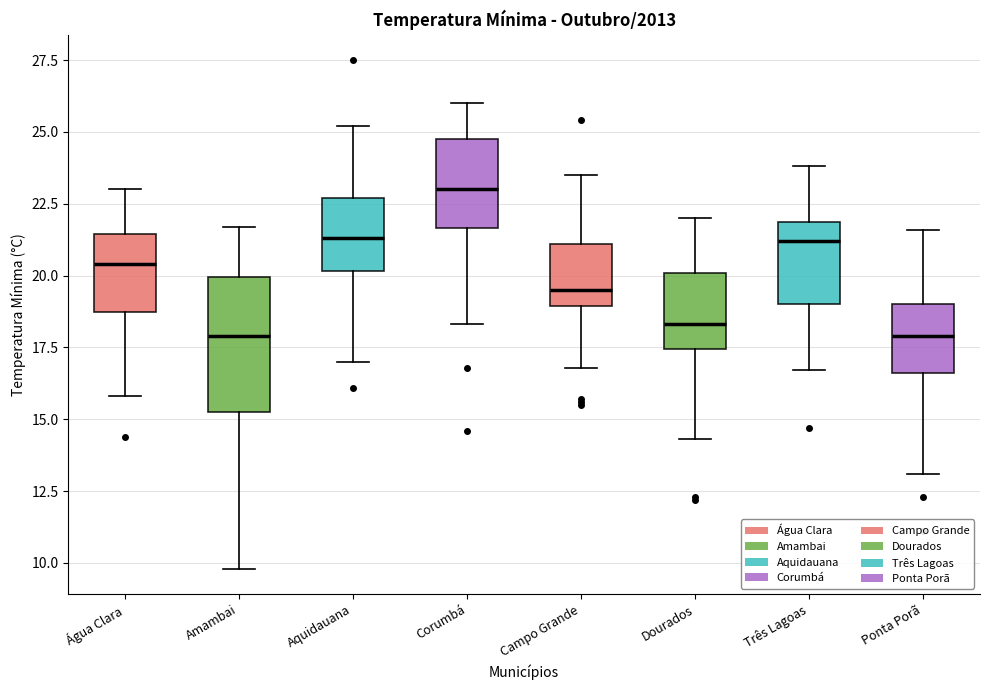

Reading left to right, transcribe this box plot: for each box, give where its median line is, the range the box spans, and where its two whiskers end, as read against the y-axis. The values are not printed on the chart, so give them approximately, as read against the axis.

Água Clara: median 20.5, box 19.0 to 21.5, whiskers 16.0 to 23.0
Amambai: median 18.0, box 15.5 to 20.0, whiskers 10.0 to 21.5
Aquidauana: median 21.5, box 20.0 to 22.5, whiskers 17.0 to 25.0
Corumbá: median 23.0, box 21.5 to 25.0, whiskers 18.5 to 26.0
Campo Grande: median 19.5, box 19.0 to 21.0, whiskers 17.0 to 23.5
Dourados: median 18.5, box 17.5 to 20.0, whiskers 14.5 to 22.0
Três Lagoas: median 21.0, box 19.0 to 22.0, whiskers 16.5 to 24.0
Ponta Porã: median 18.0, box 16.5 to 19.0, whiskers 13.0 to 21.5